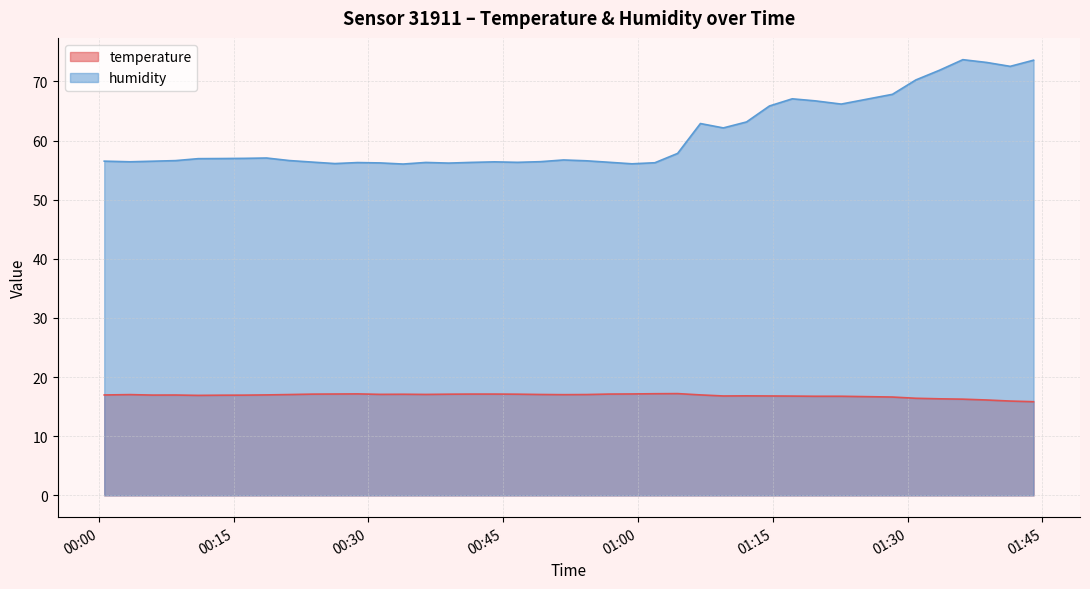

What is the highest value of the temperature series?

17.2